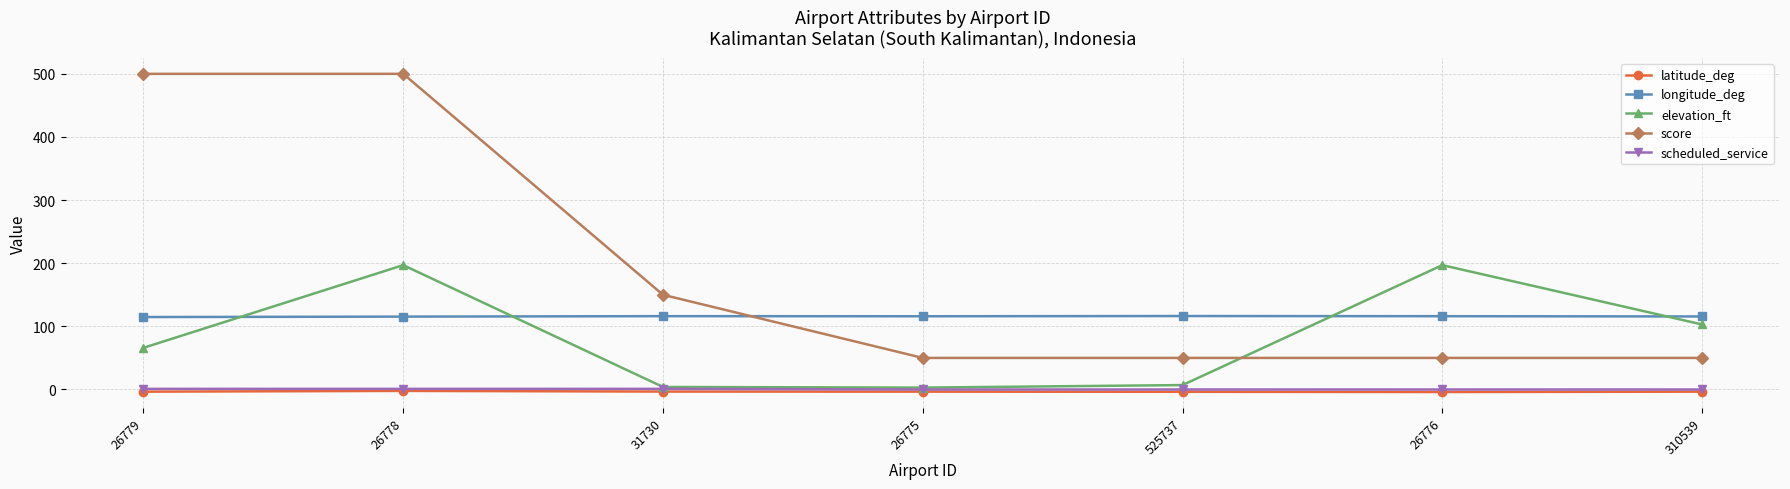

Count the score values in the range 50 to 500.

7